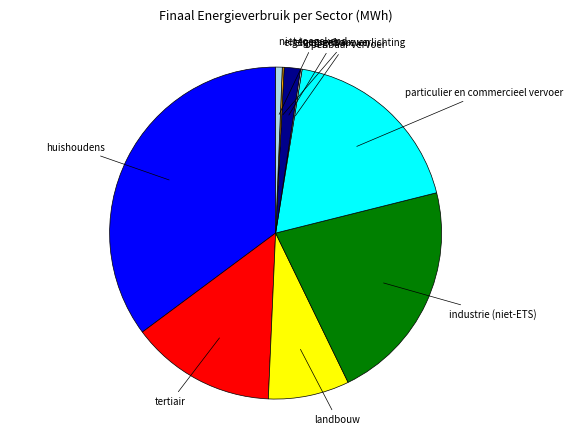

Does any single category account for the majority?

No